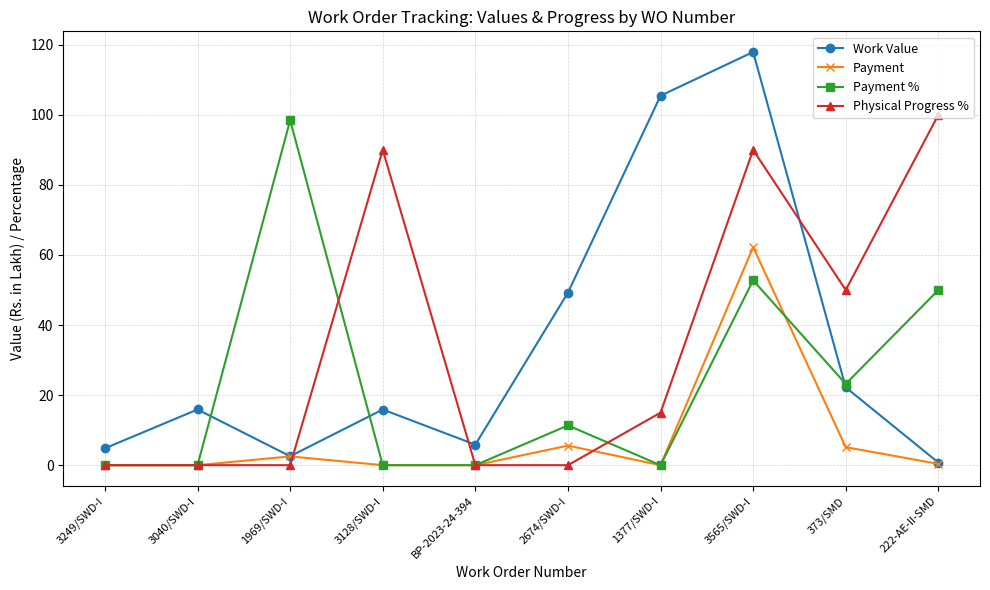

The value of Physical Progress % at 3249/SWD-I is 69.8. True or false?

False